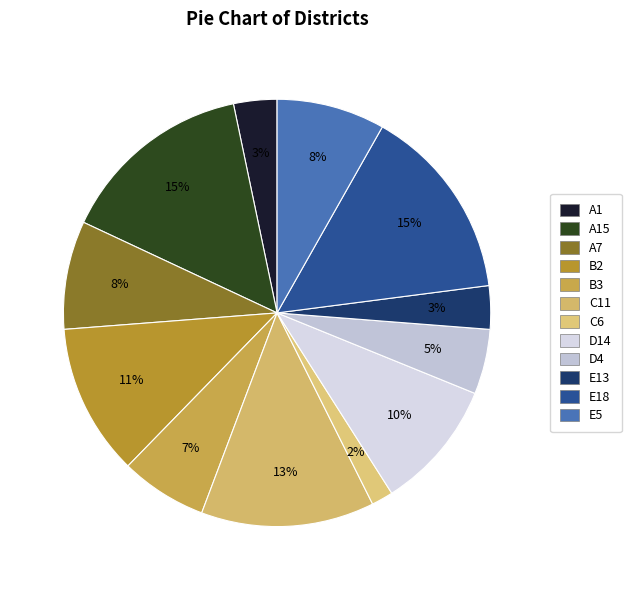

How many segments does this pie chart have?

12